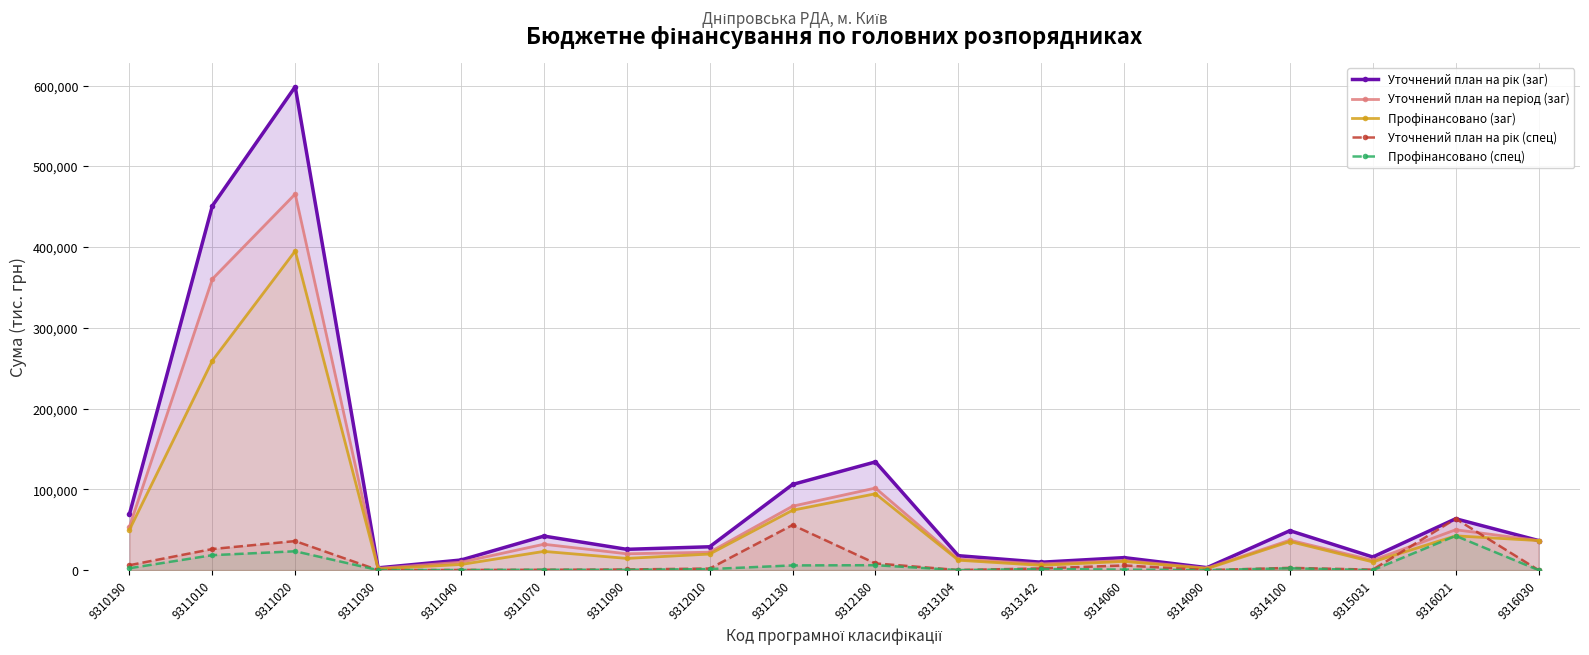

At which category does Уточнений план на період (заг) reach its first local peak?

9311020